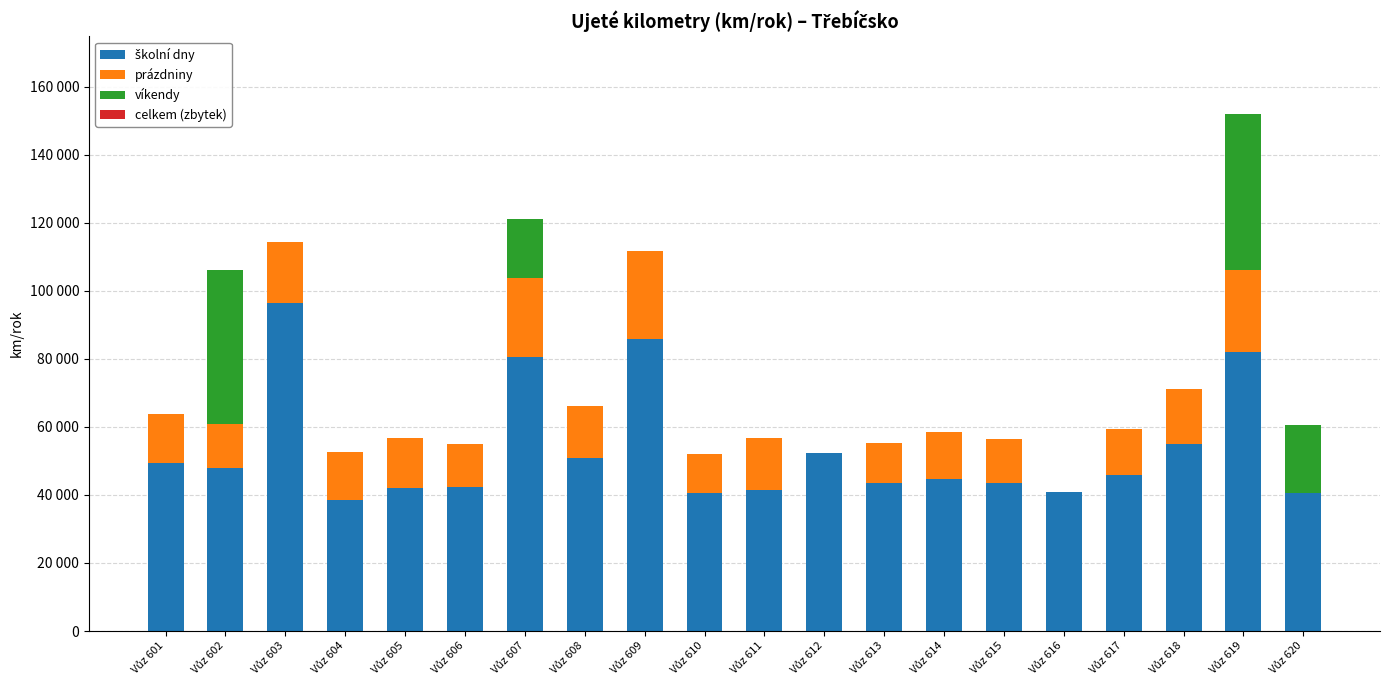

Are the bars horizontal?

No